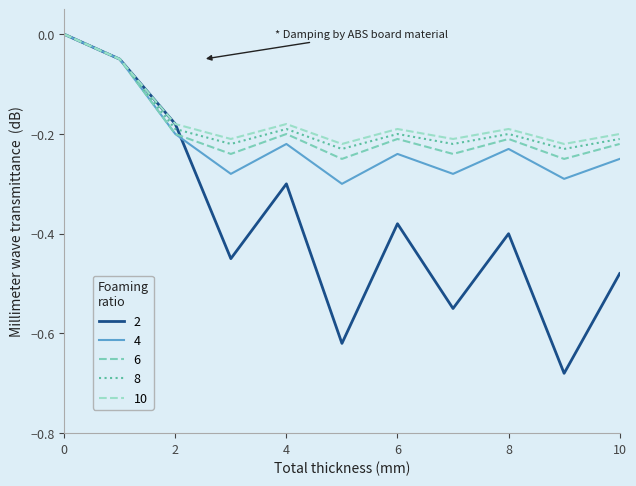

Does the chart display data point markers on the line(s)?

No